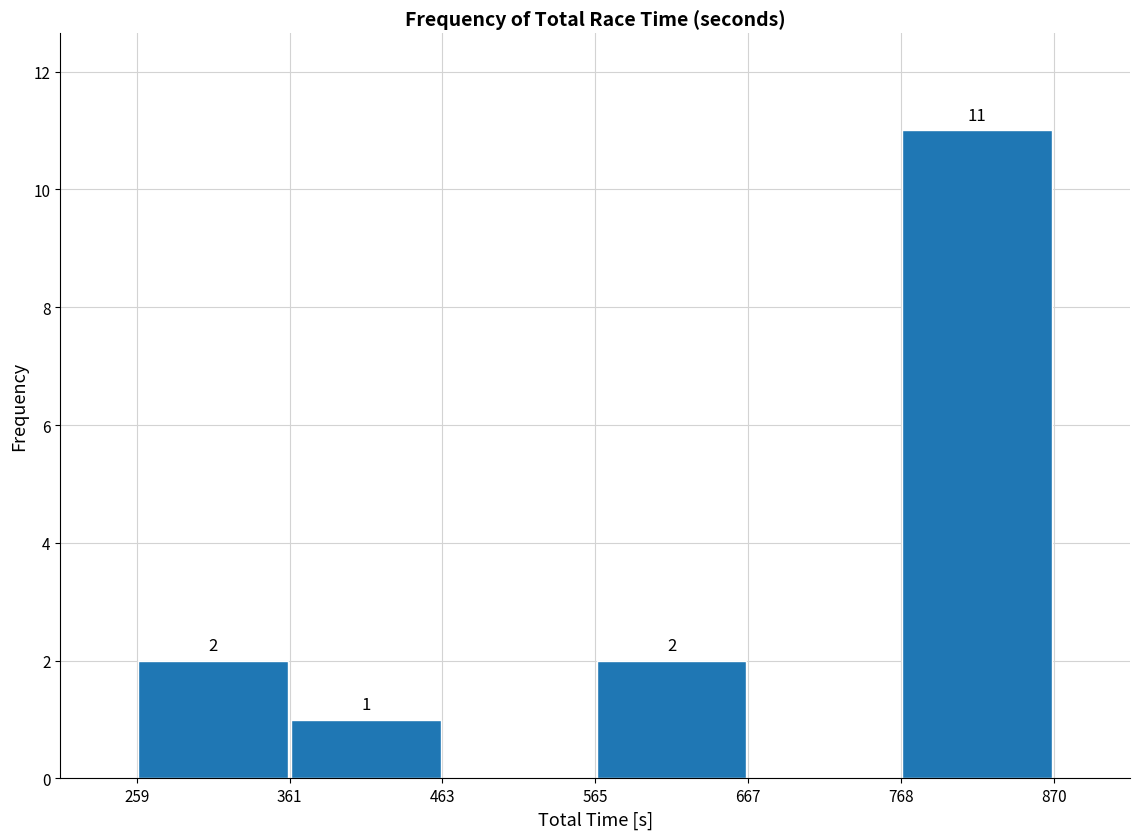

Over which range of the x-axis is the bar tallest?

768 to 870